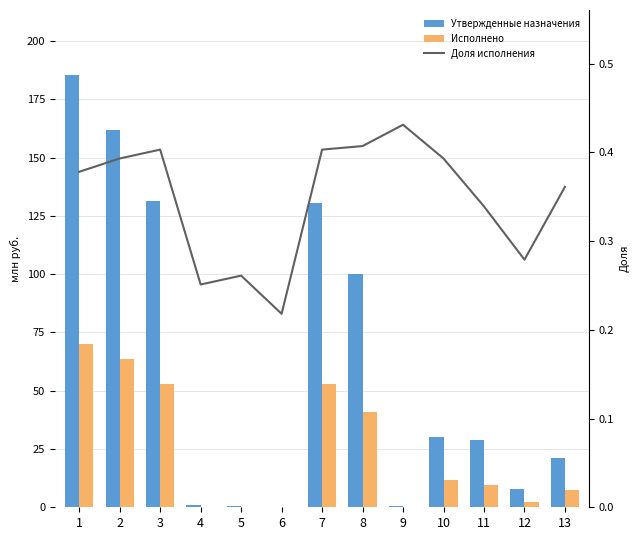

Reading left to right, list all the values displayed in this chart.

Утвержденные назначения: 1=185.5	2=162.0	3=131.5	4=0.9	5=0.7	6=0.2	7=130.6	8=99.9	9=0.4	10=30.2	11=28.8	12=7.8	13=21.0
Исполнено: 1=70.1	2=63.7	3=52.9	4=0.2	5=0.2	6=0.0	7=52.7	8=40.7	9=0.2	10=11.9	11=9.8	12=2.2	13=7.6
Доля исполнения: 1=0.4	2=0.4	3=0.4	4=0.3	5=0.3	6=0.2	7=0.4	8=0.4	9=0.4	10=0.4	11=0.3	12=0.3	13=0.4